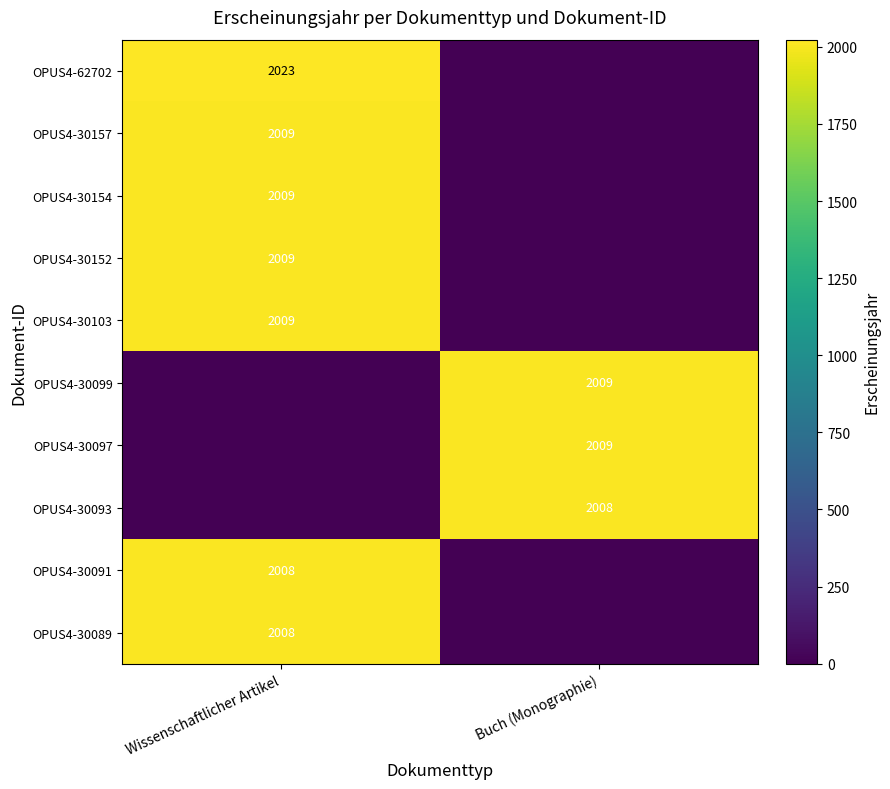

True or false: OPUS4-30103 has a value of 1384 at Wissenschaftlicher Artikel.

False